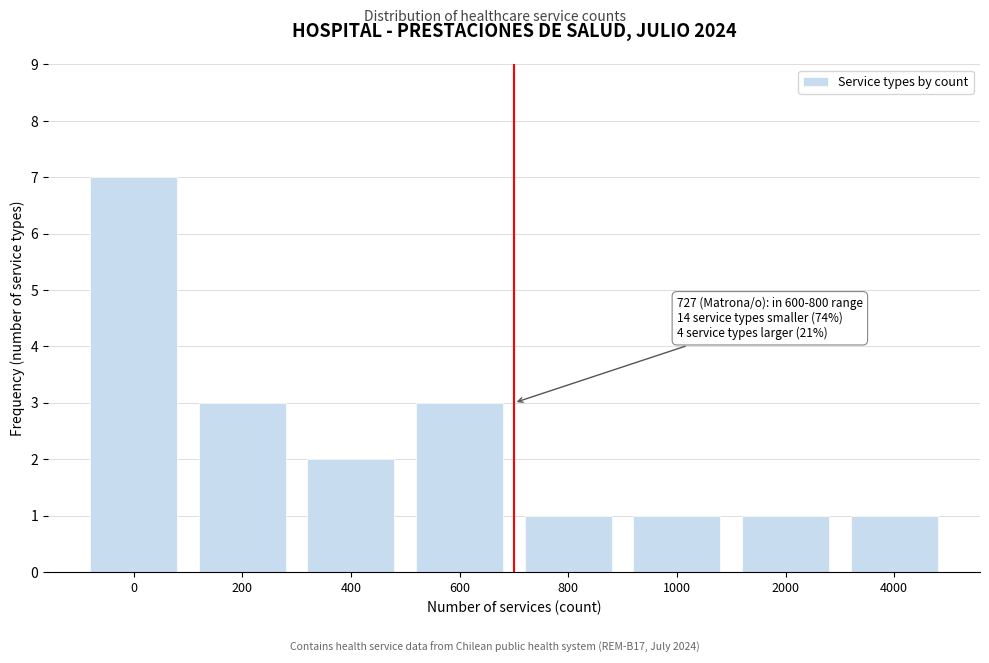

Reading left to right, list all the values displayed in this chart.

0=7	200=3	400=2	600=3	800=1	1000=1	2000=1	4000=1